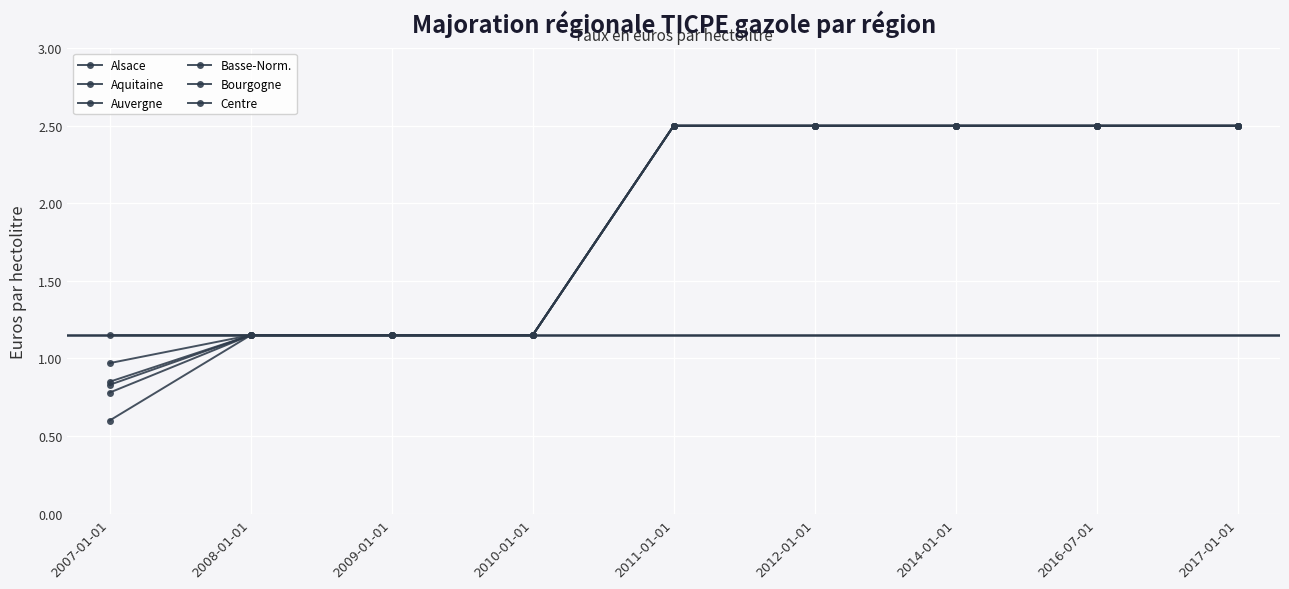

True or false: Auvergne and Centre cross at least once.

False